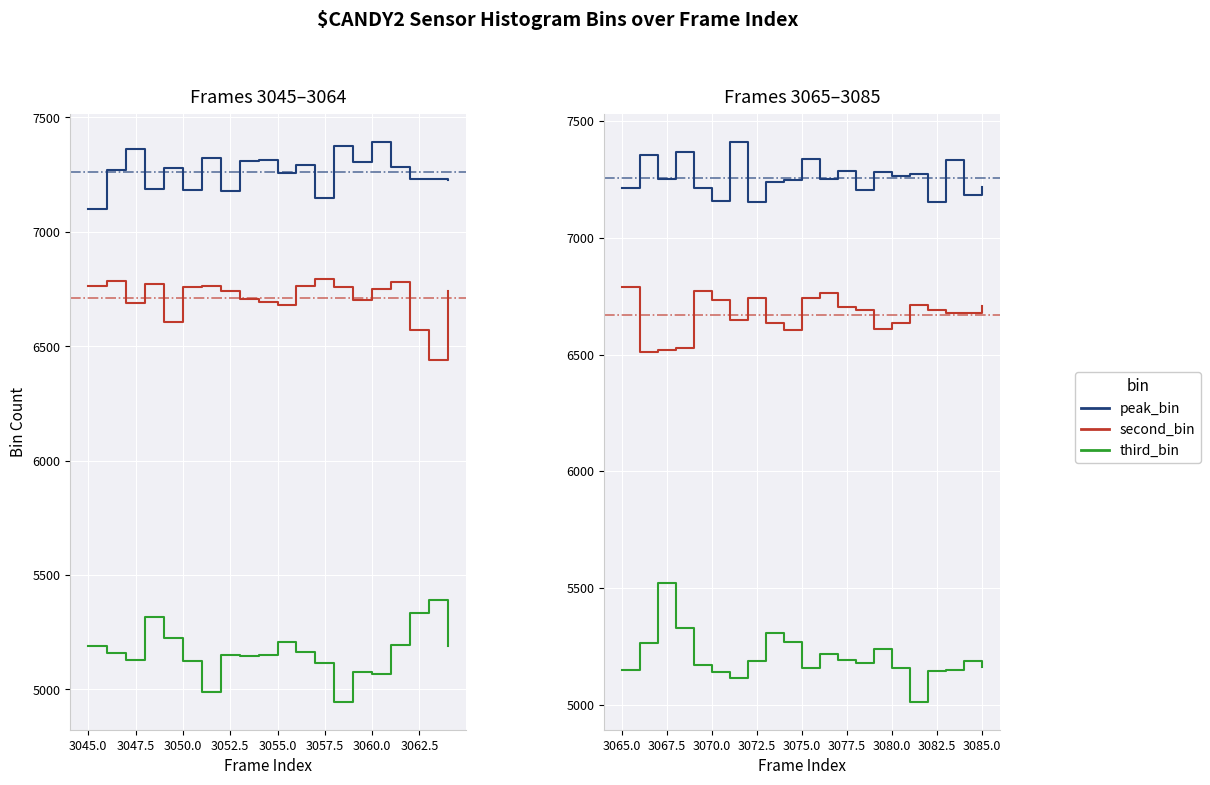

The value of second_bin at 12 is 11517. True or false?

False